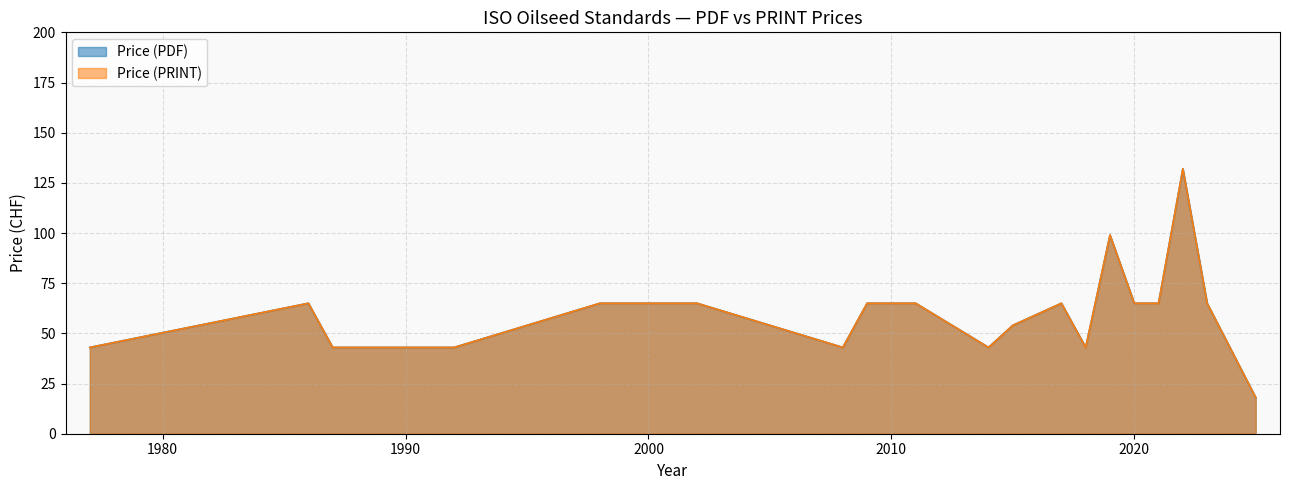

True or false: Price (PRINT) and Price (PDF) cross at least once.

False